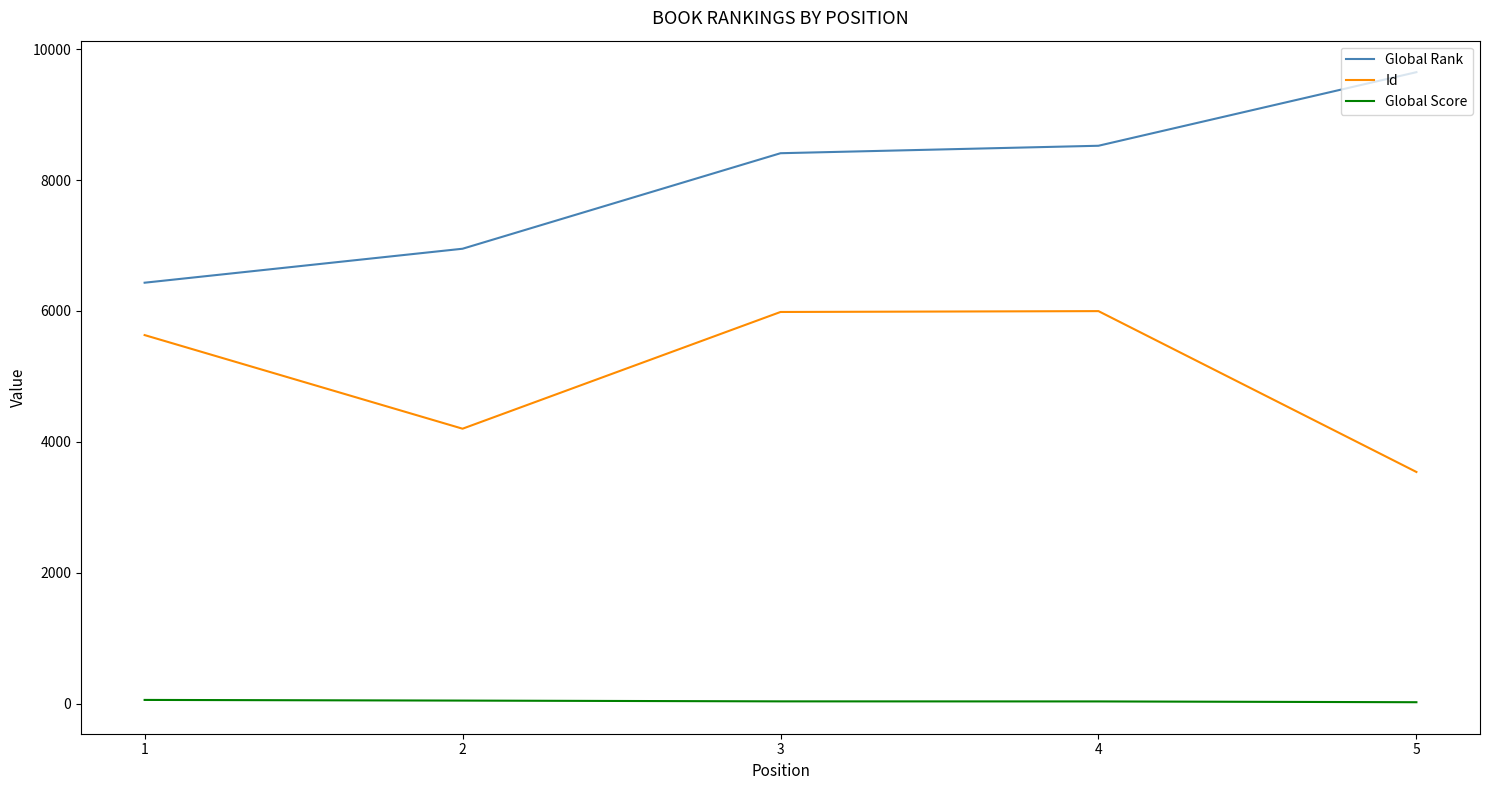

True or false: Id and Global Rank cross at least once.

False